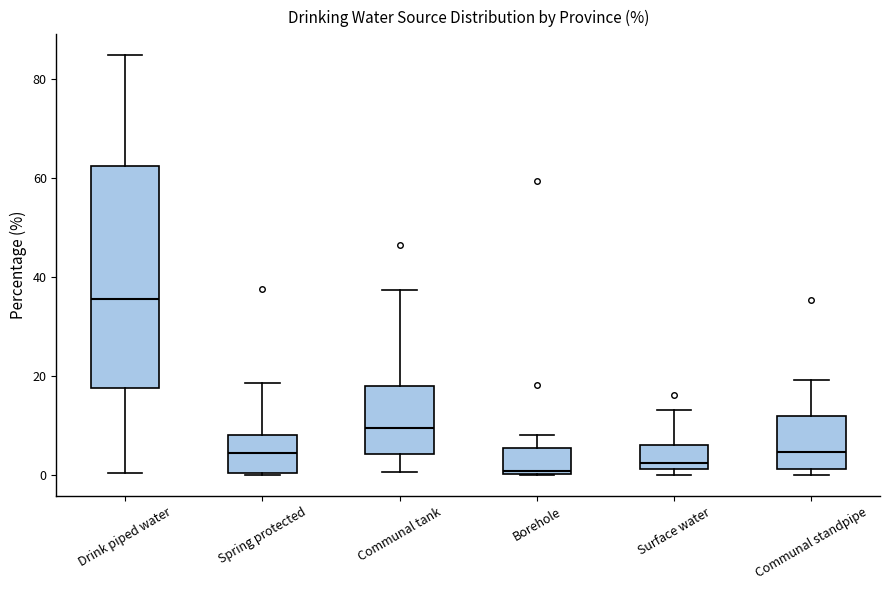

Where does the upper whisker of the box for Spring protected end on the y-axis? The values are not printed on the chart, so give them approximately, as read against the axis.

18